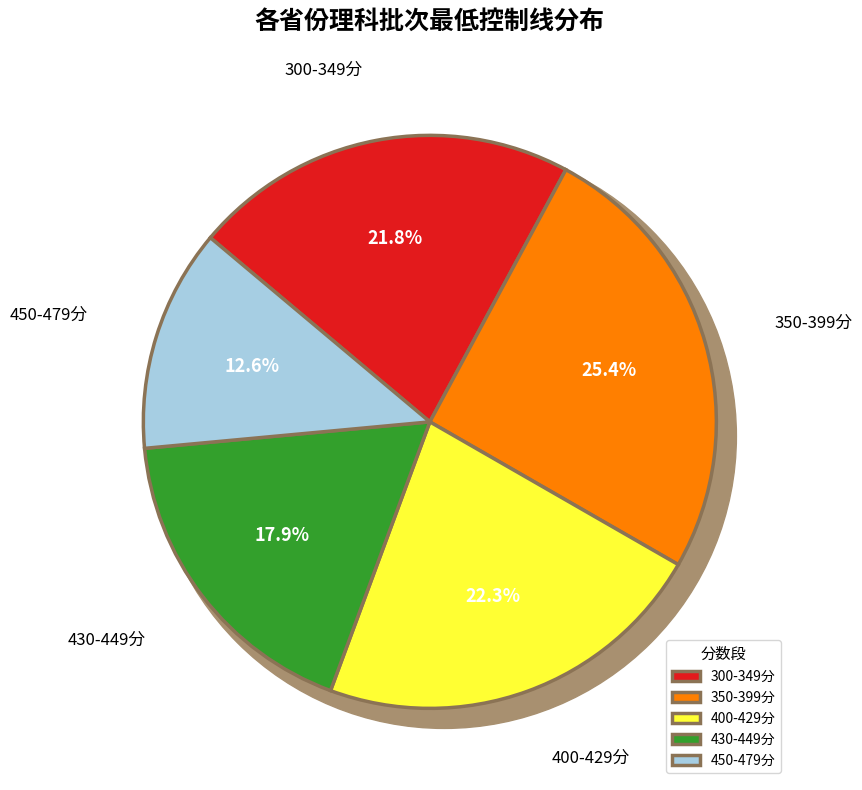

Is there any slice that represents more than half of the pie?

No